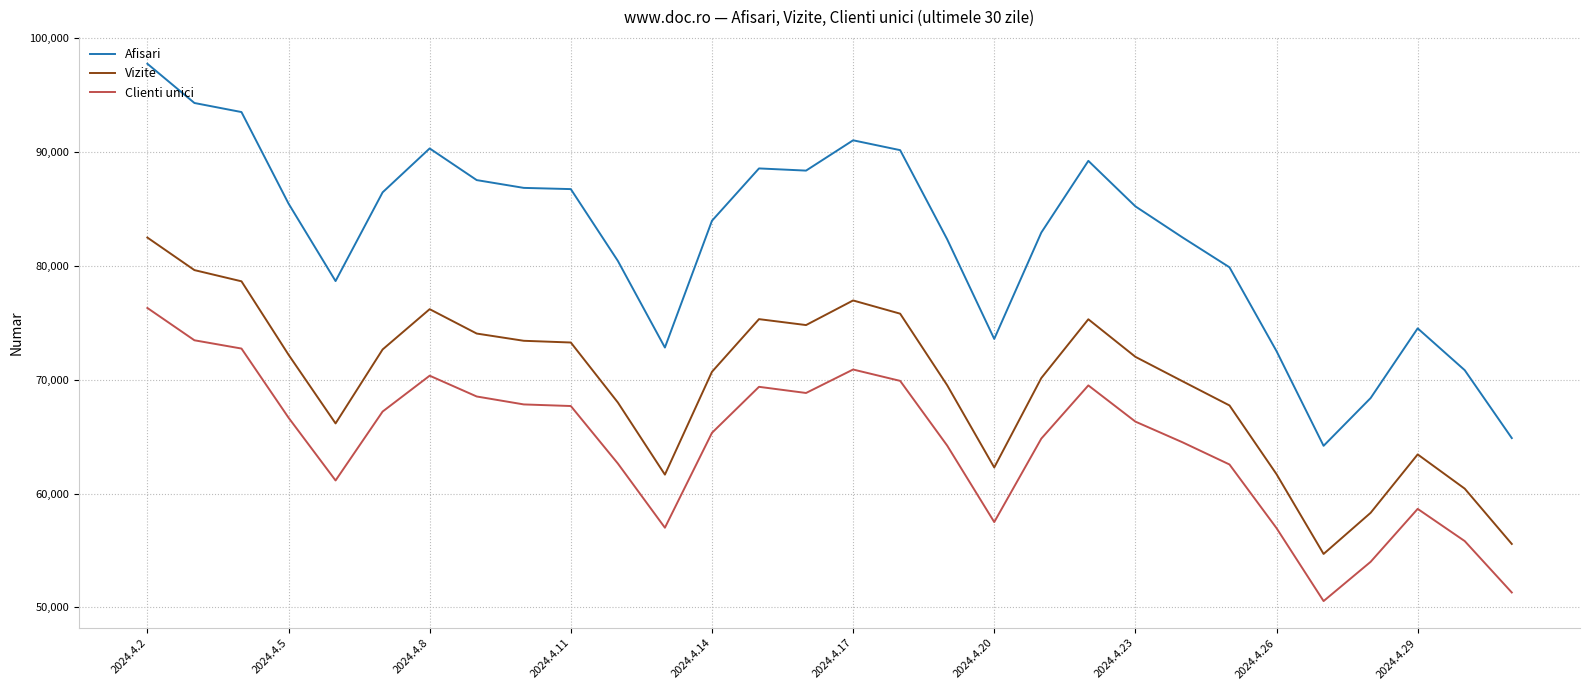

What is the minimum value for Afisari?

64190